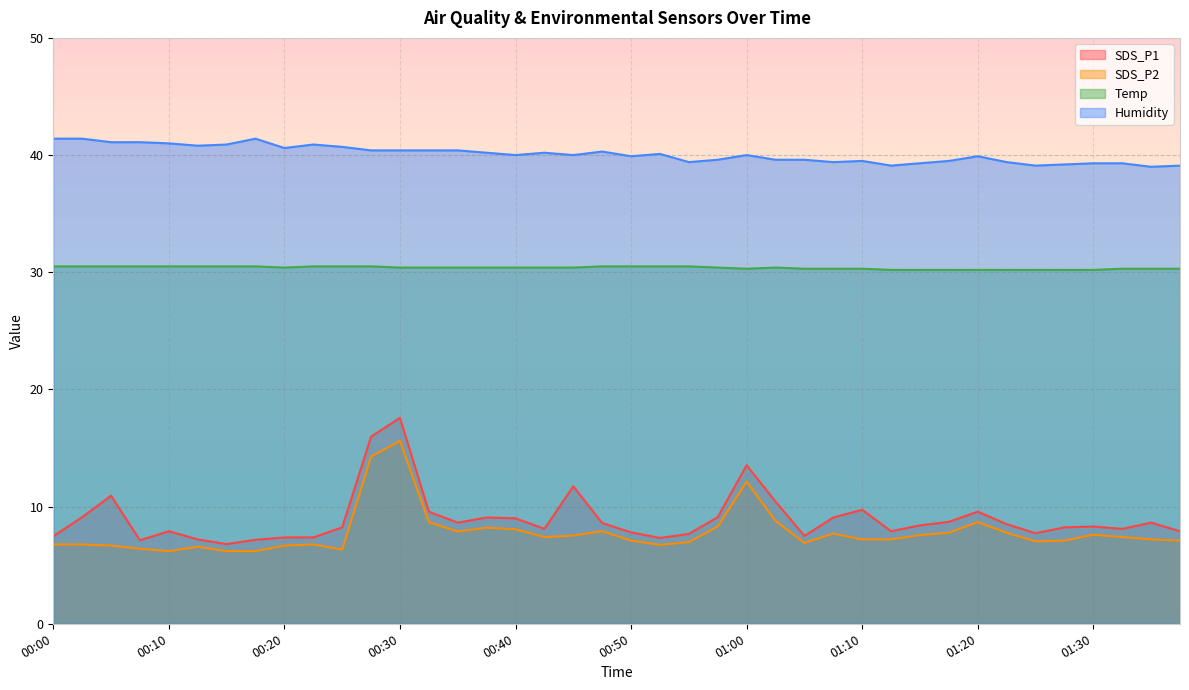

Reading left to right, what are all the values shown in this chart?

SDS_P1 line: 7.5	9.1	10.9	7.1	7.9	7.2	6.8	7.2	7.4	7.4	8.2	16.0	17.6	9.6	8.6	9.1	9.0	8.1	11.7	8.6	7.8	7.3	7.7	9.1	13.5	10.4	7.5	9.1	9.7	7.9	8.4	8.7	9.6	8.5	7.7	8.2	8.3	8.1	8.6	7.9
SDS_P2 line: 6.8	6.8	6.7	6.4	6.2	6.6	6.2	6.2	6.7	6.8	6.3	14.3	15.6	8.7	7.9	8.2	8.1	7.4	7.5	7.9	7.1	6.7	7.0	8.3	12.1	8.8	6.9	7.7	7.2	7.2	7.6	7.8	8.7	7.8	7.0	7.1	7.6	7.4	7.2	7.1
Temp line: 30.5	30.5	30.5	30.5	30.5	30.5	30.5	30.5	30.4	30.5	30.5	30.5	30.4	30.4	30.4	30.4	30.4	30.4	30.4	30.5	30.5	30.5	30.5	30.4	30.3	30.4	30.3	30.3	30.3	30.2	30.2	30.2	30.2	30.2	30.2	30.2	30.2	30.3	30.3	30.3
Humidity line: 41.4	41.4	41.1	41.1	41.0	40.8	40.9	41.4	40.6	40.9	40.7	40.4	40.4	40.4	40.4	40.2	40.0	40.2	40.0	40.3	39.9	40.1	39.4	39.6	40.0	39.6	39.6	39.4	39.5	39.1	39.3	39.5	39.9	39.4	39.1	39.2	39.3	39.3	39.0	39.1